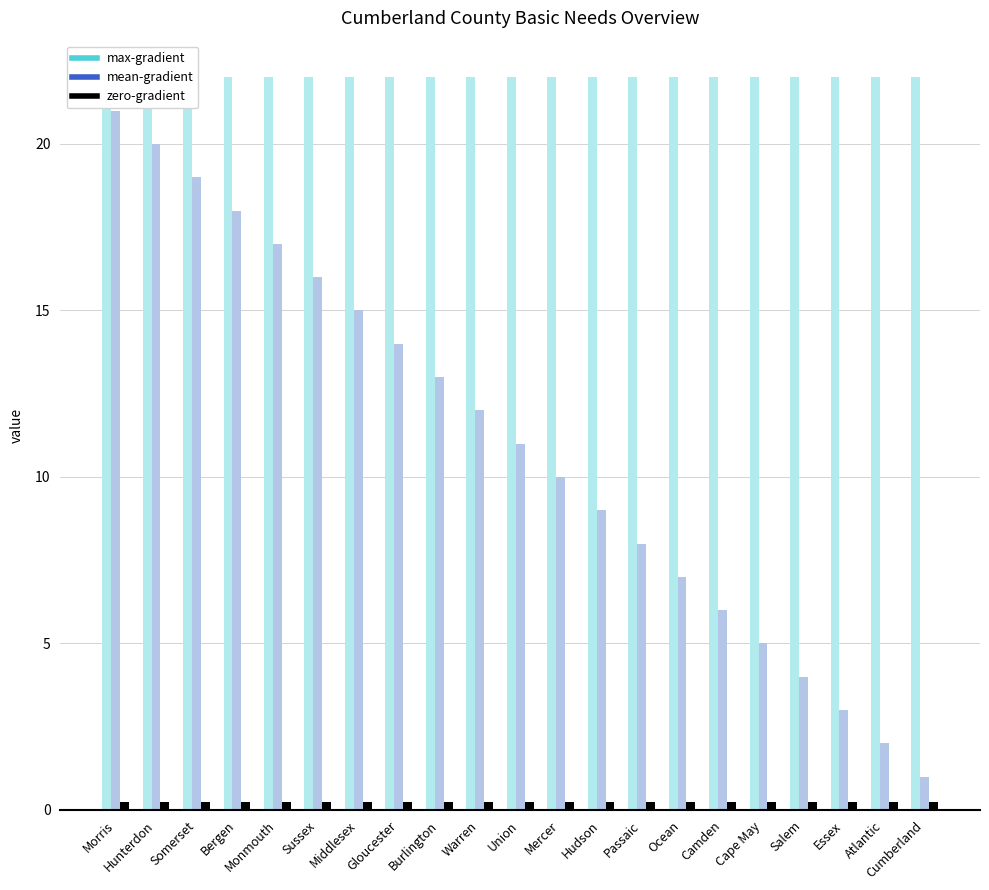

True or false: max-gradient has a value of 22.0 at Camden.

True